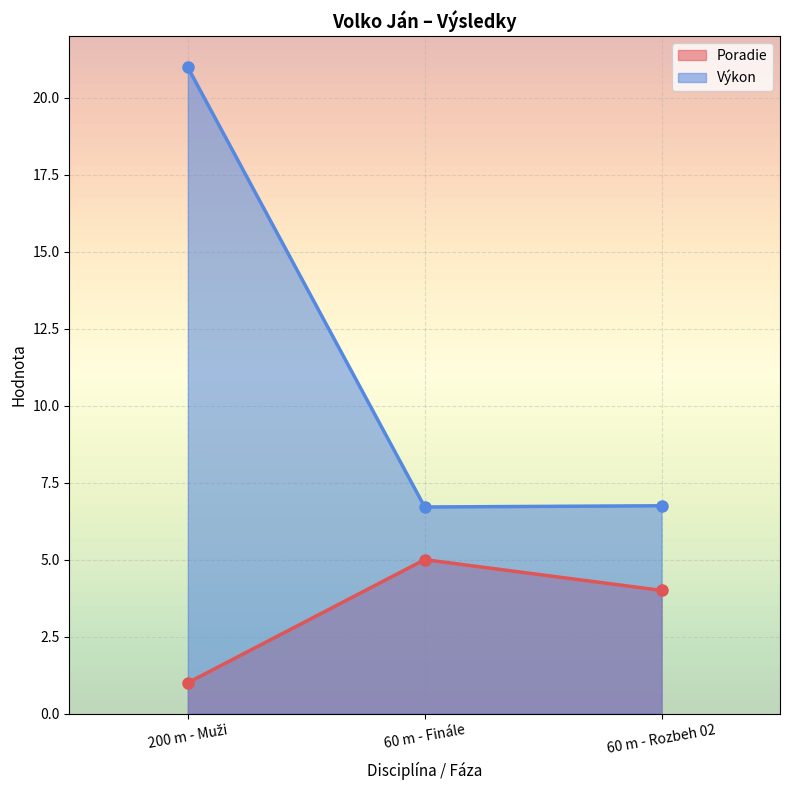

At which label does Poradie reach its minimum?

200 m - Muži